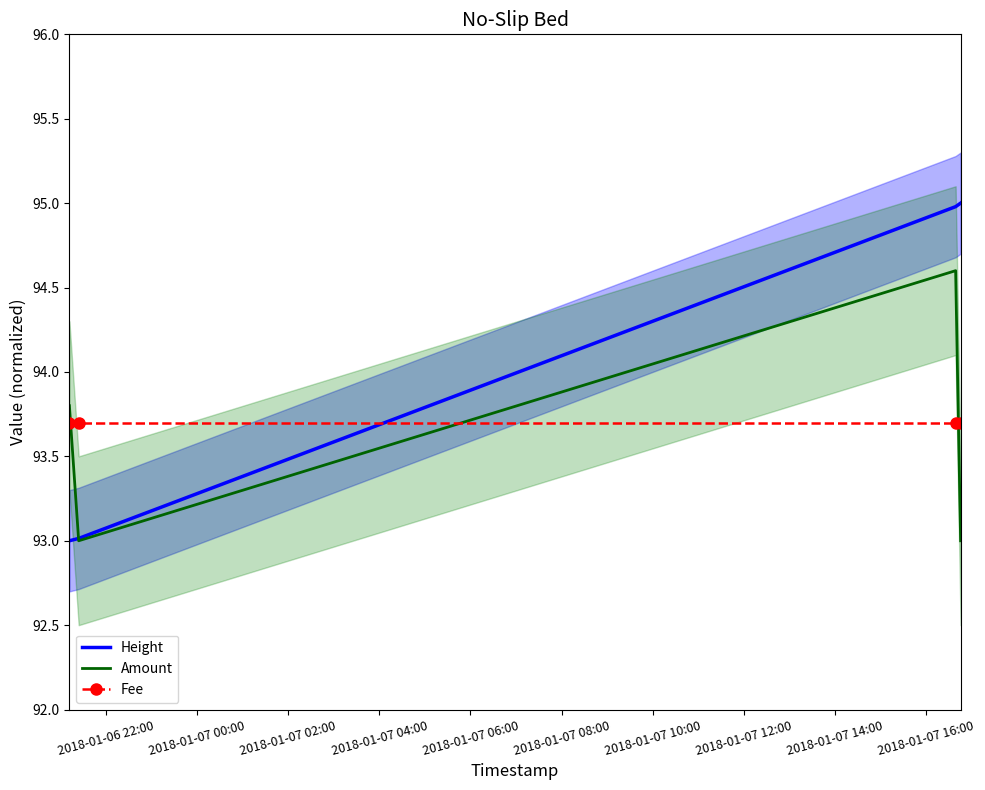

What is the minimum value for Fee?

93.7